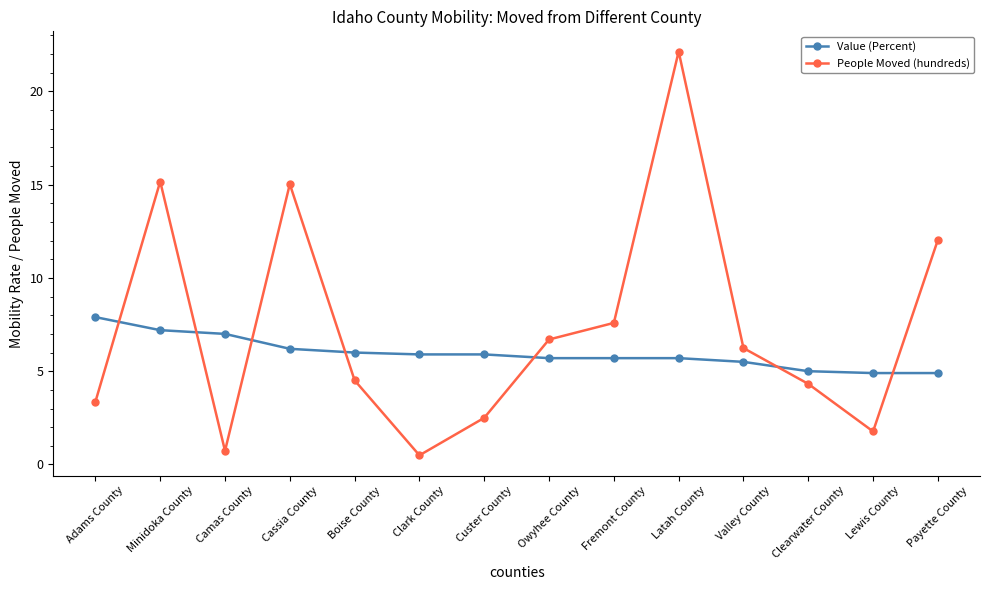

True or false: People Moved (hundreds) and Value (Percent) intersect in this chart.

True